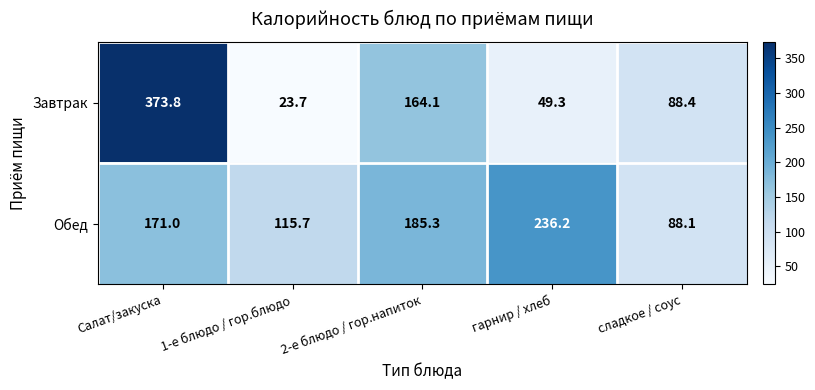

At which category is the sum across all series the highest?

Салат/закуска